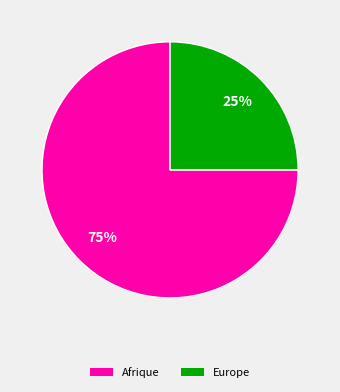

Is there any slice that represents more than half of the pie?

Yes